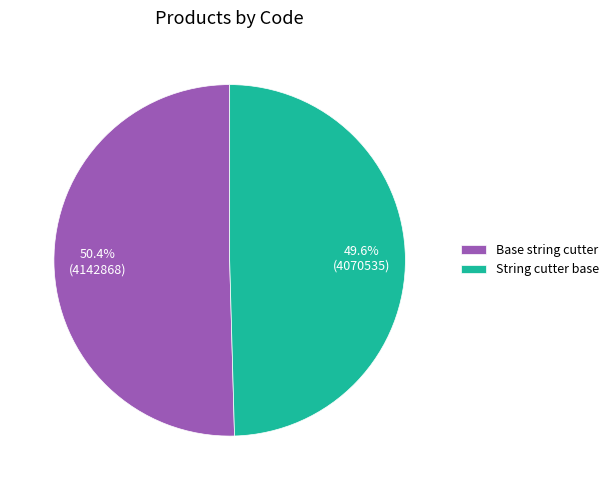

Is there any slice that represents more than half of the pie?

Yes